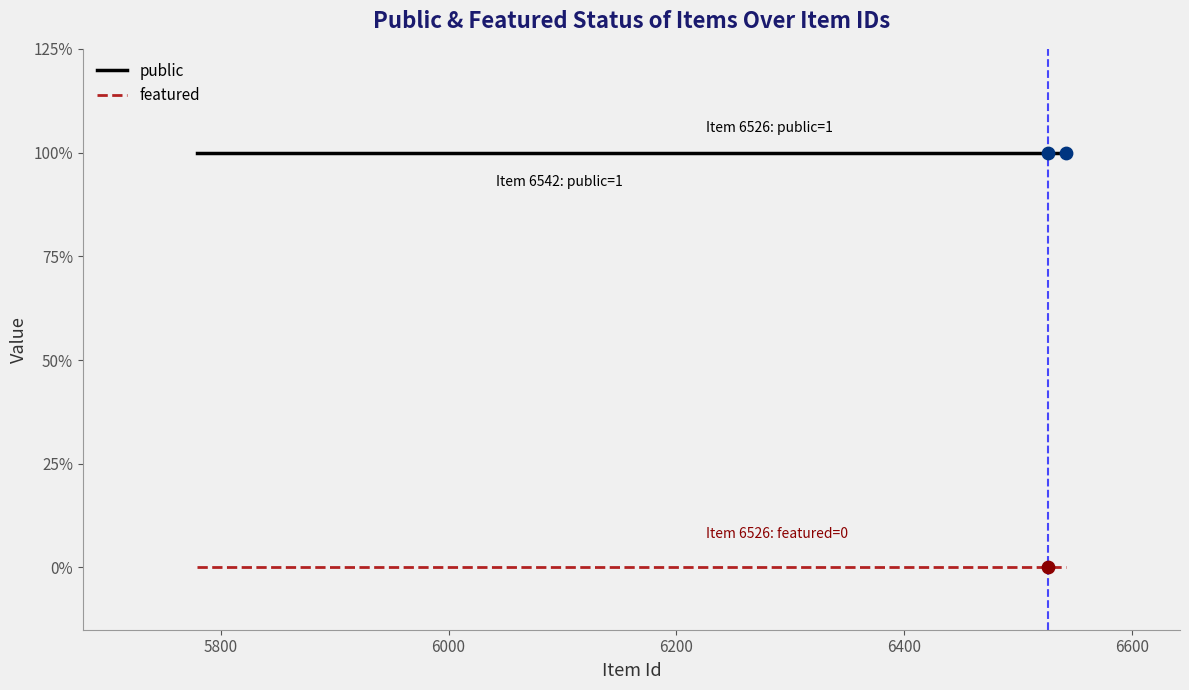

At how many categories does at least one series exceed 0?

12